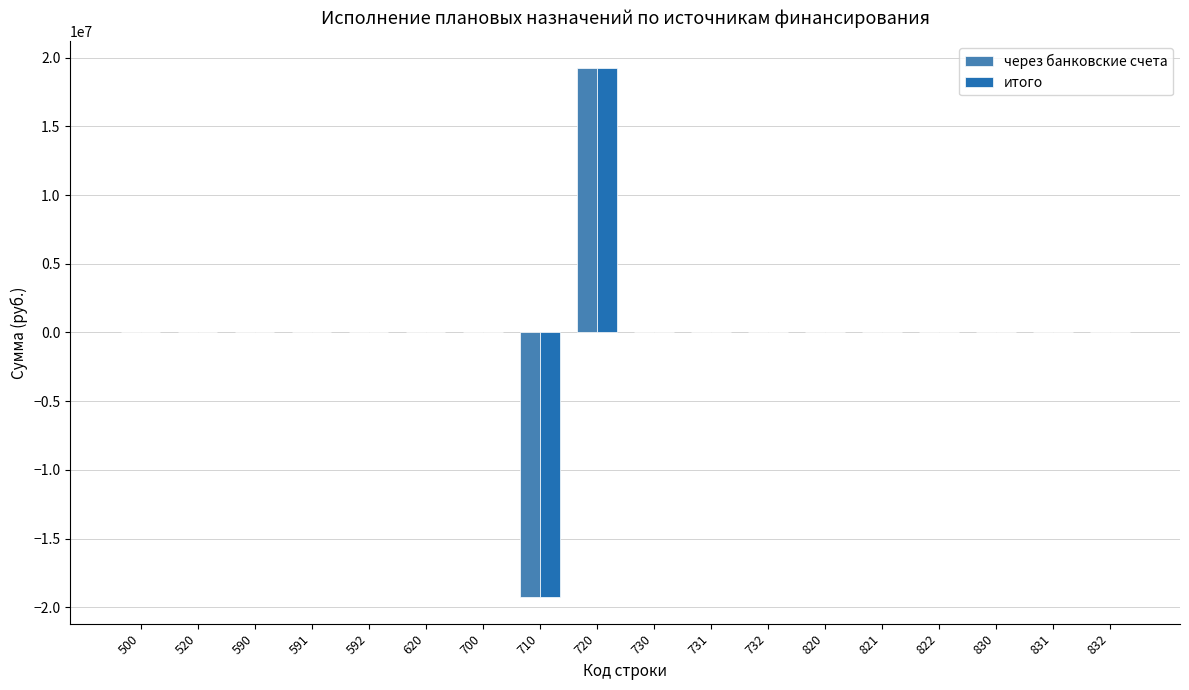

What is the highest value of the через банковские счета series?

19271214.9